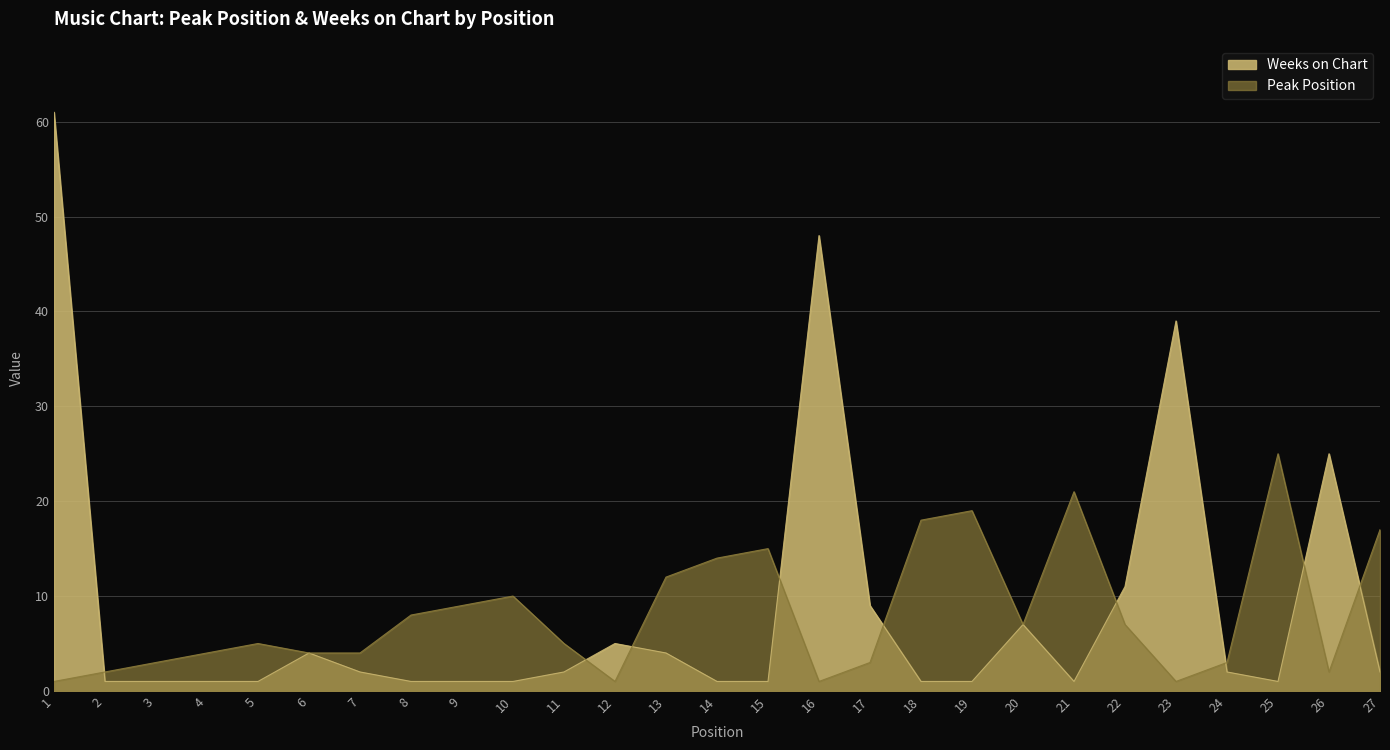

What are all the series names shown in the legend?

Peak Position, Weeks on Chart